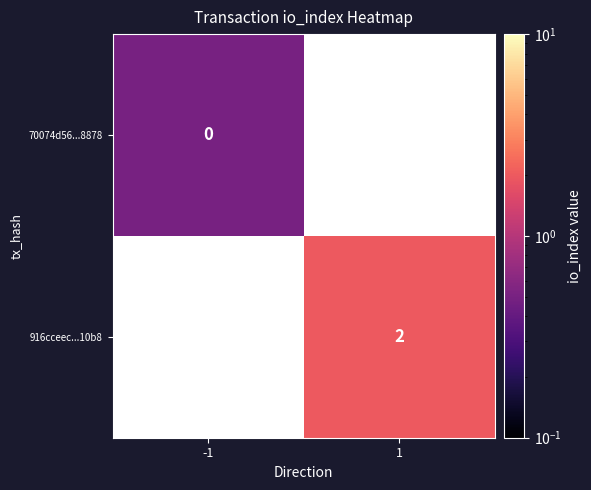

True or false: 916cceec...10b8 has a value of 2.0 at 1.

True